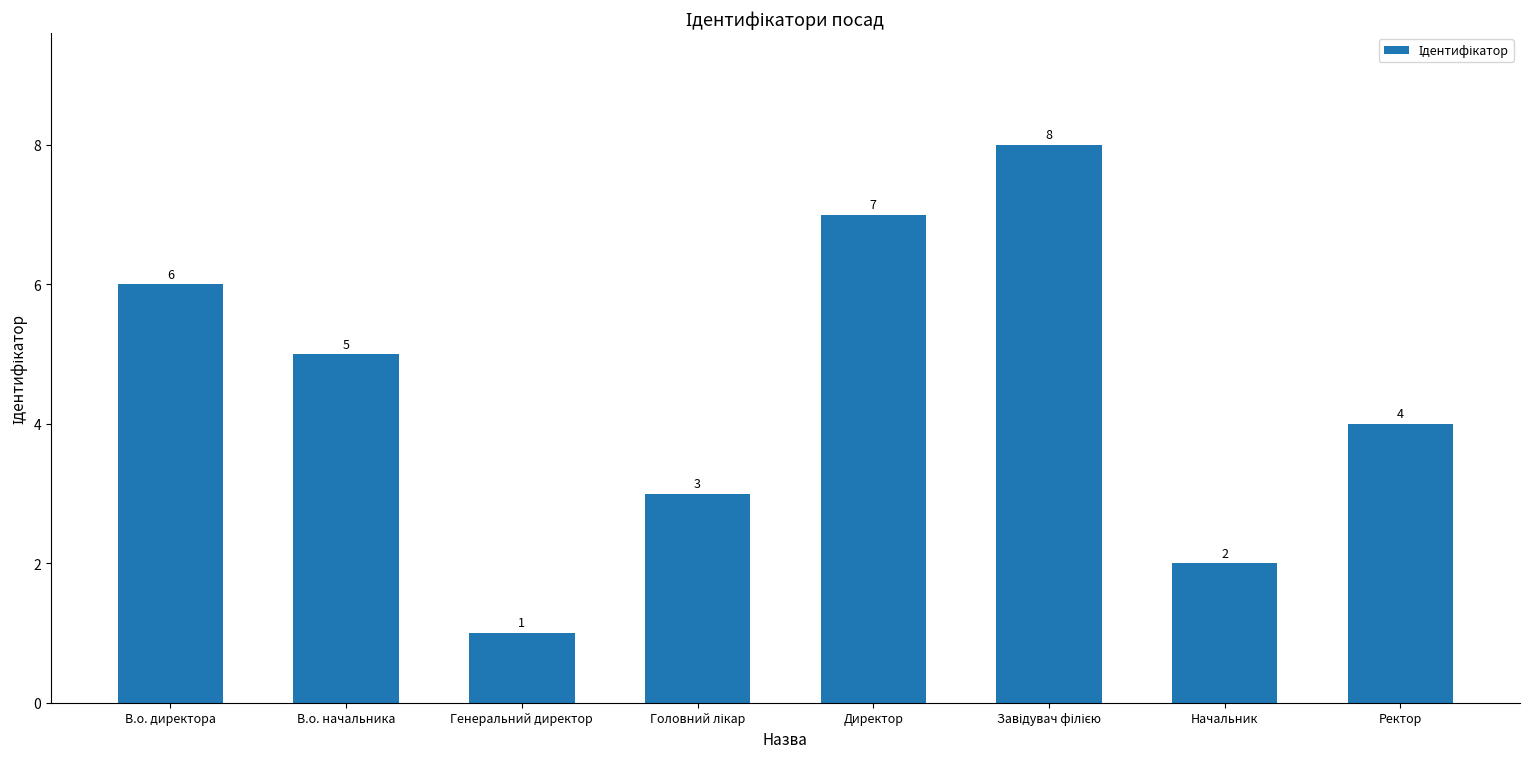

How many values are between 3 and 7?

5